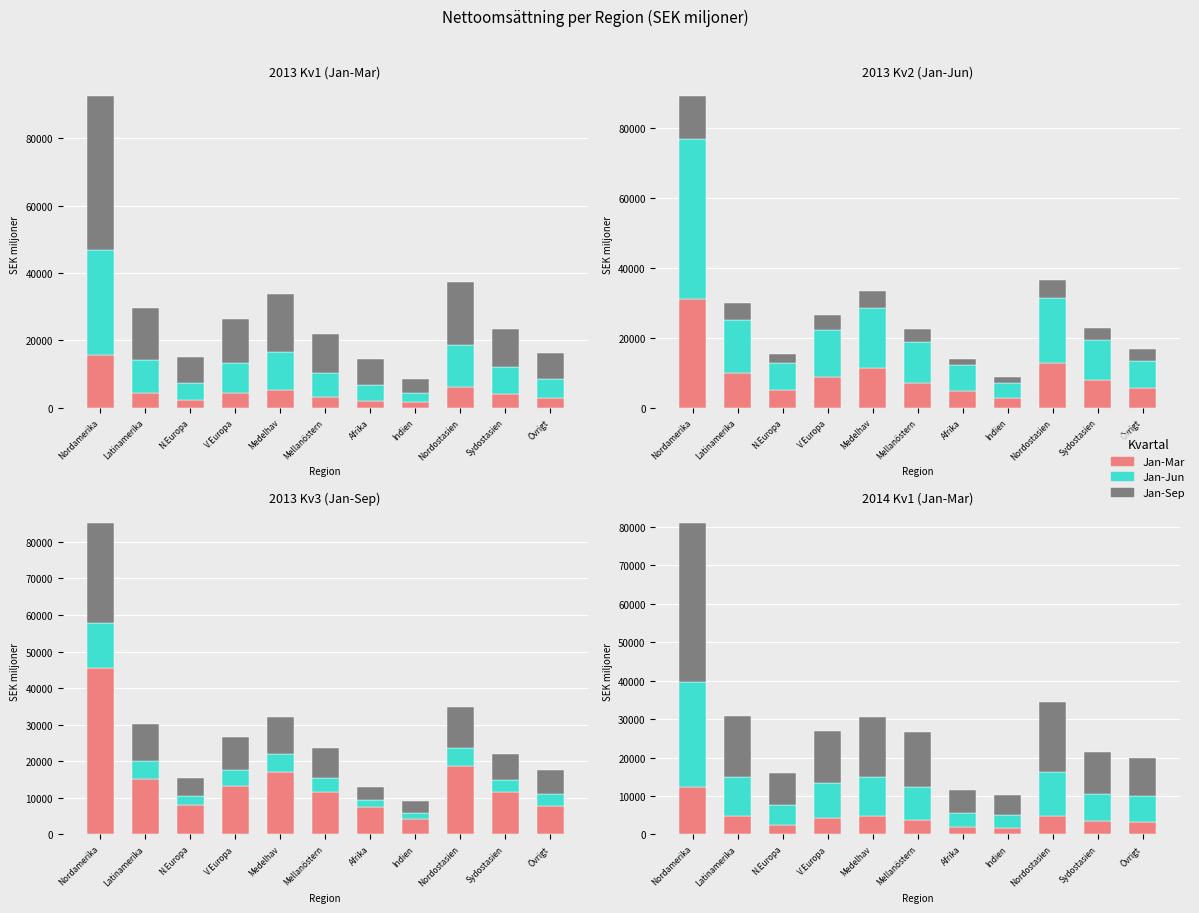

True or false: Jan-Sep has a value of 5340 at Indien.

True